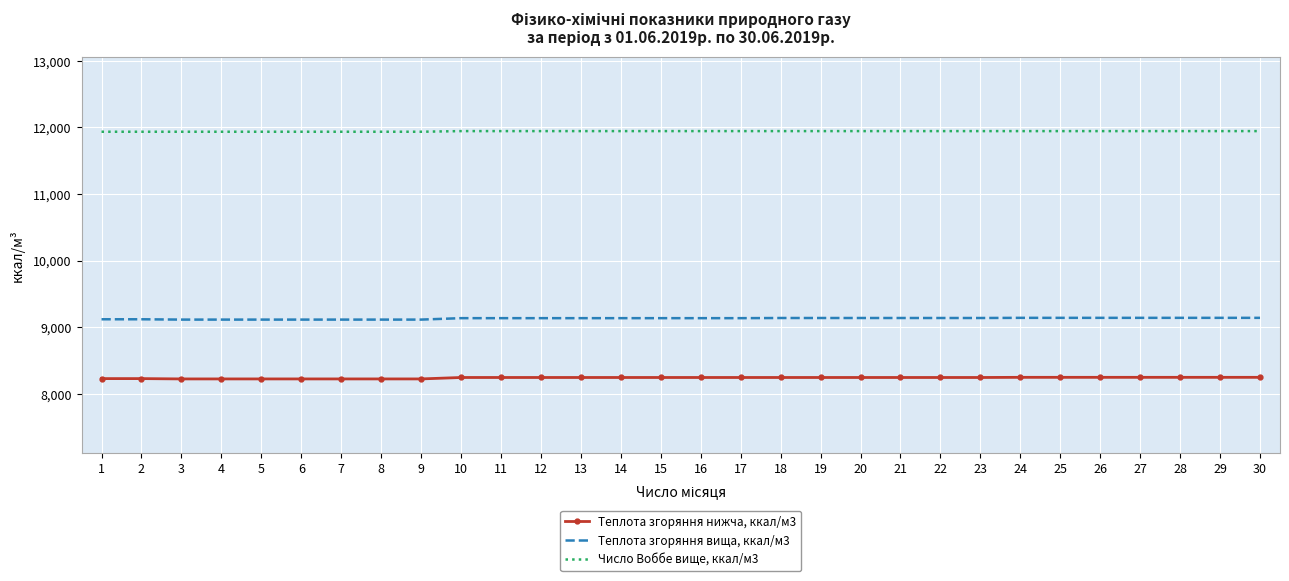

True or false: Число Воббе вище, ккал/м3 has a value of 11944.7 at 22.

True